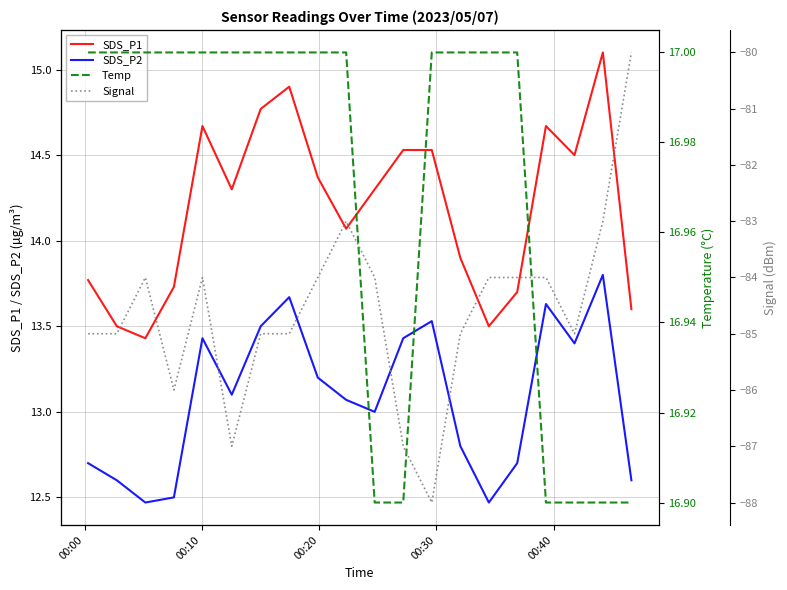

What is the maximum value for SDS_P1?

15.1